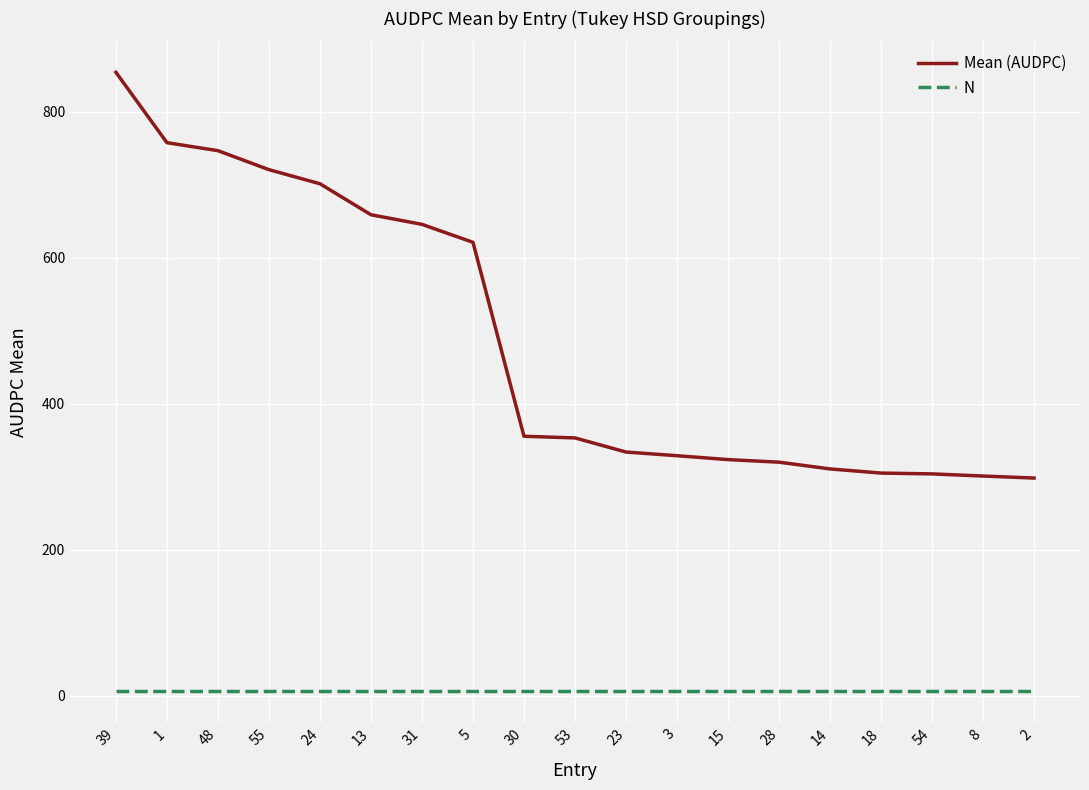

True or false: N and Mean (AUDPC) cross at least once.

False